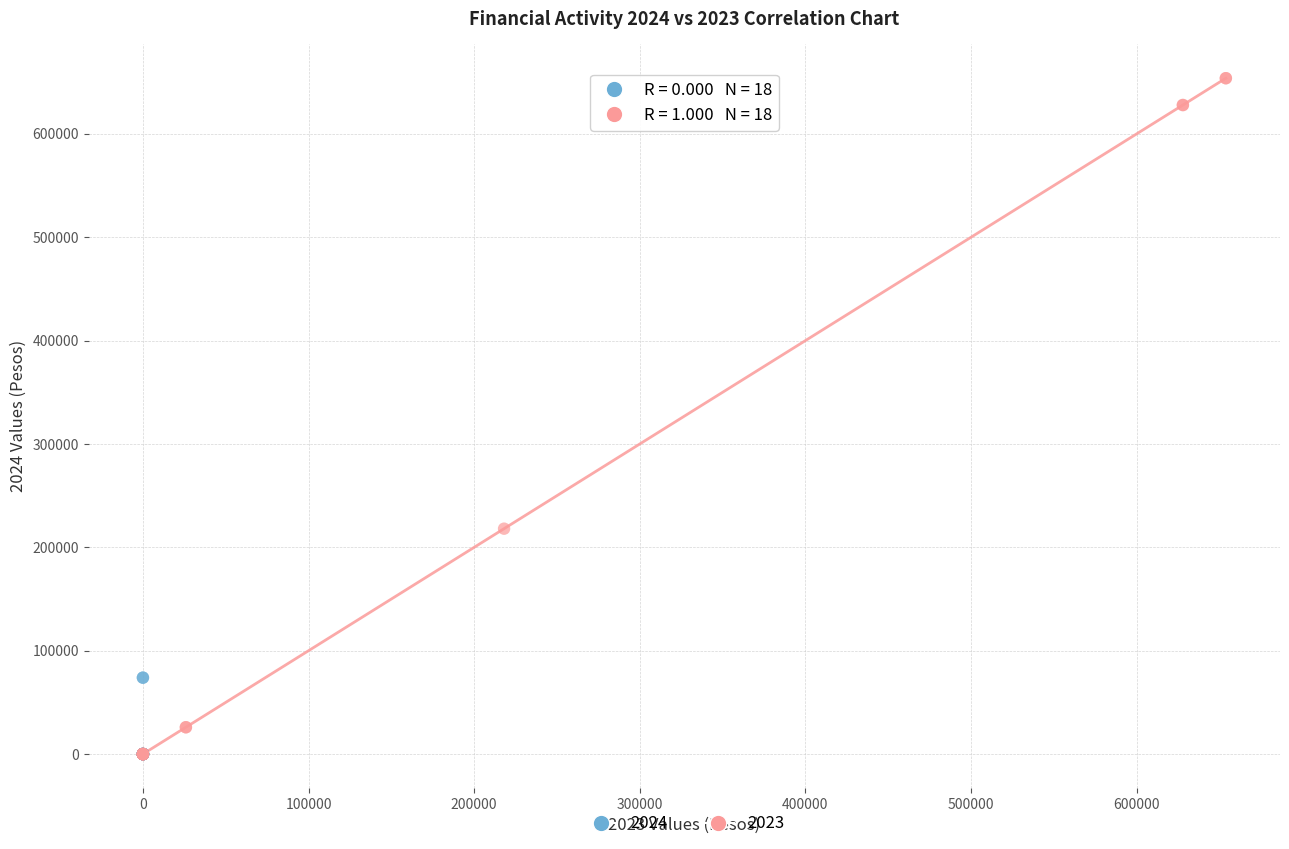

Which series has the widest spread of Y values?

2023